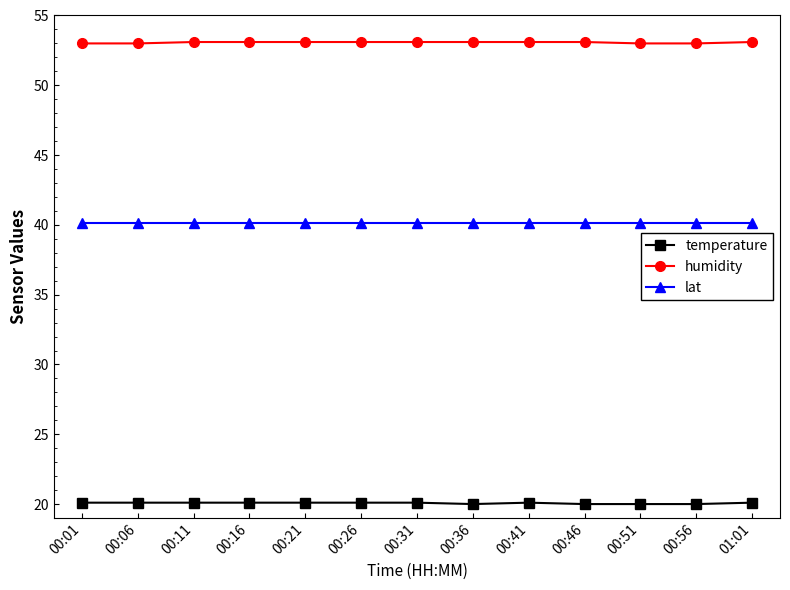

What is the average value of the temperature series?

20.1